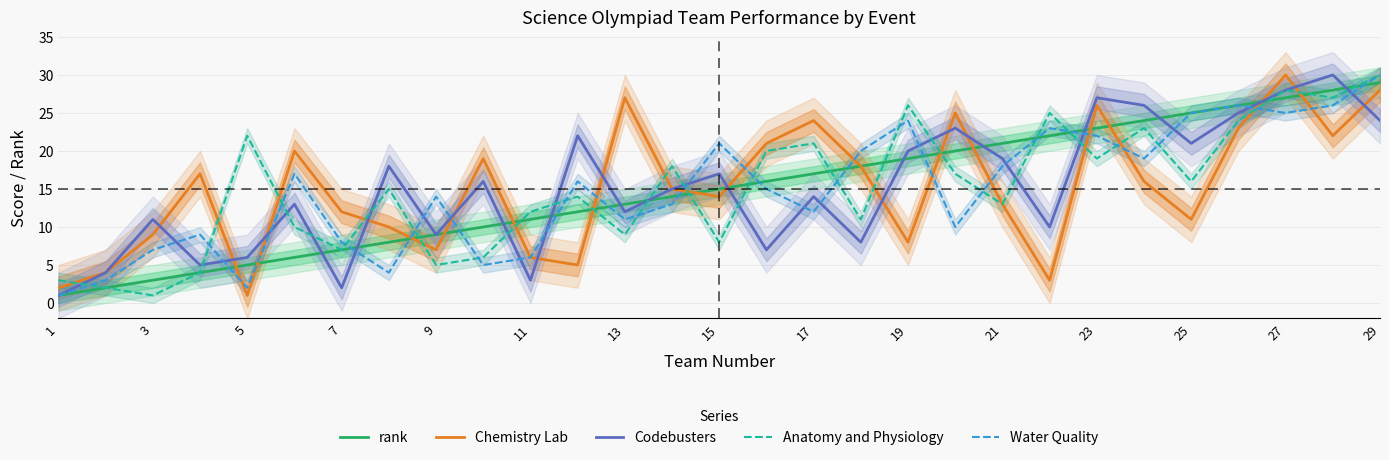

At which label does Anatomy and Physiology reach its peak?

29